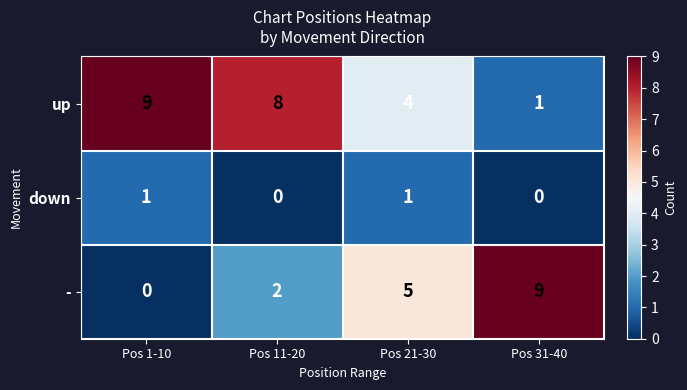

At Pos 11-20, list the series in order from largest to smallest.

up, -, down